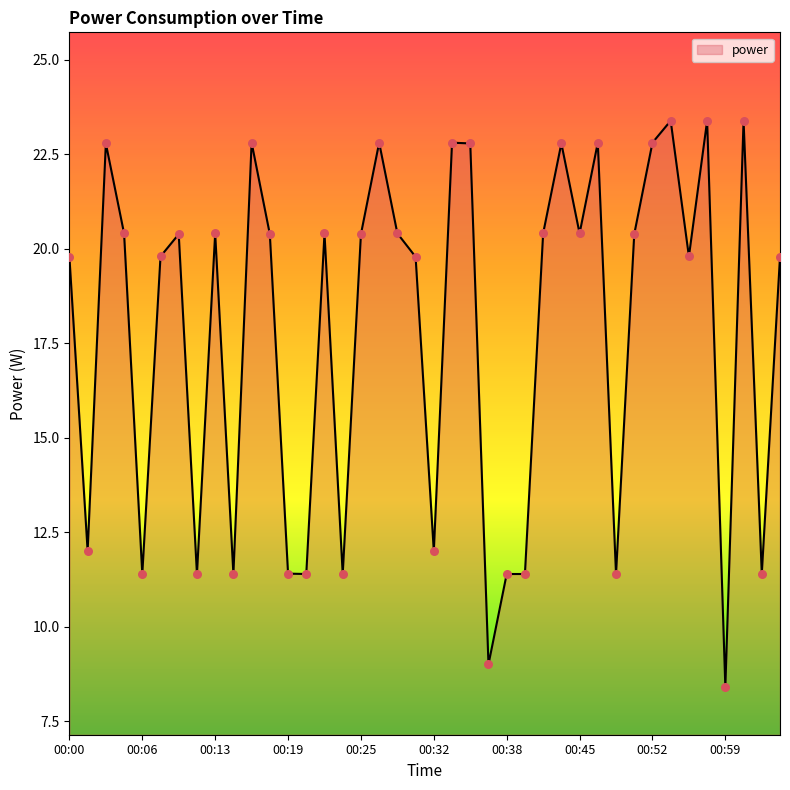

What is the greatest value displayed?

23.4